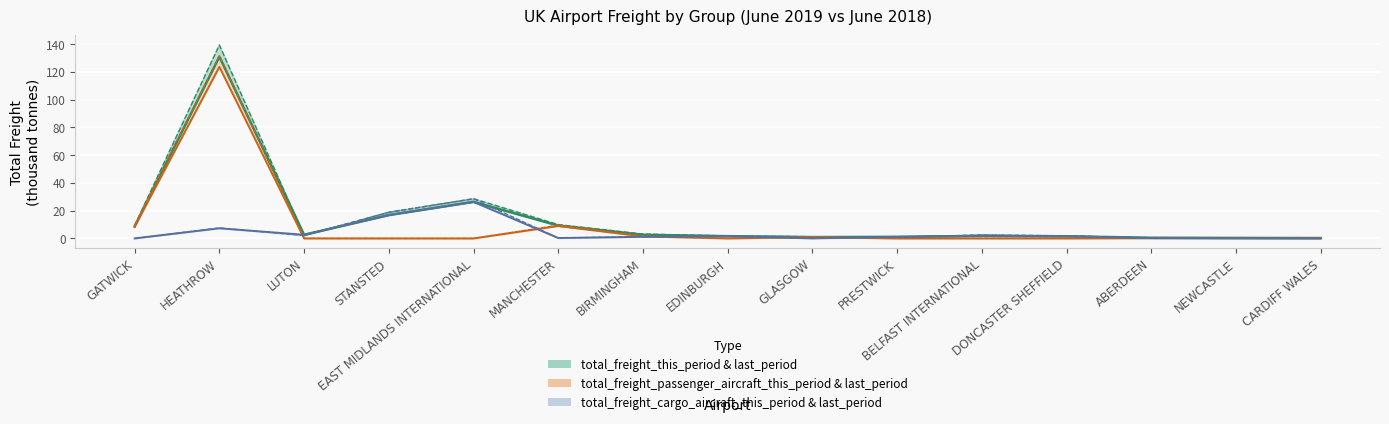

At BIRMINGHAM, list the series in order from smallest to largest.

total_freight_cargo_aircraft_last_period, total_freight_passenger_aircraft_last_period, total_freight_last_period